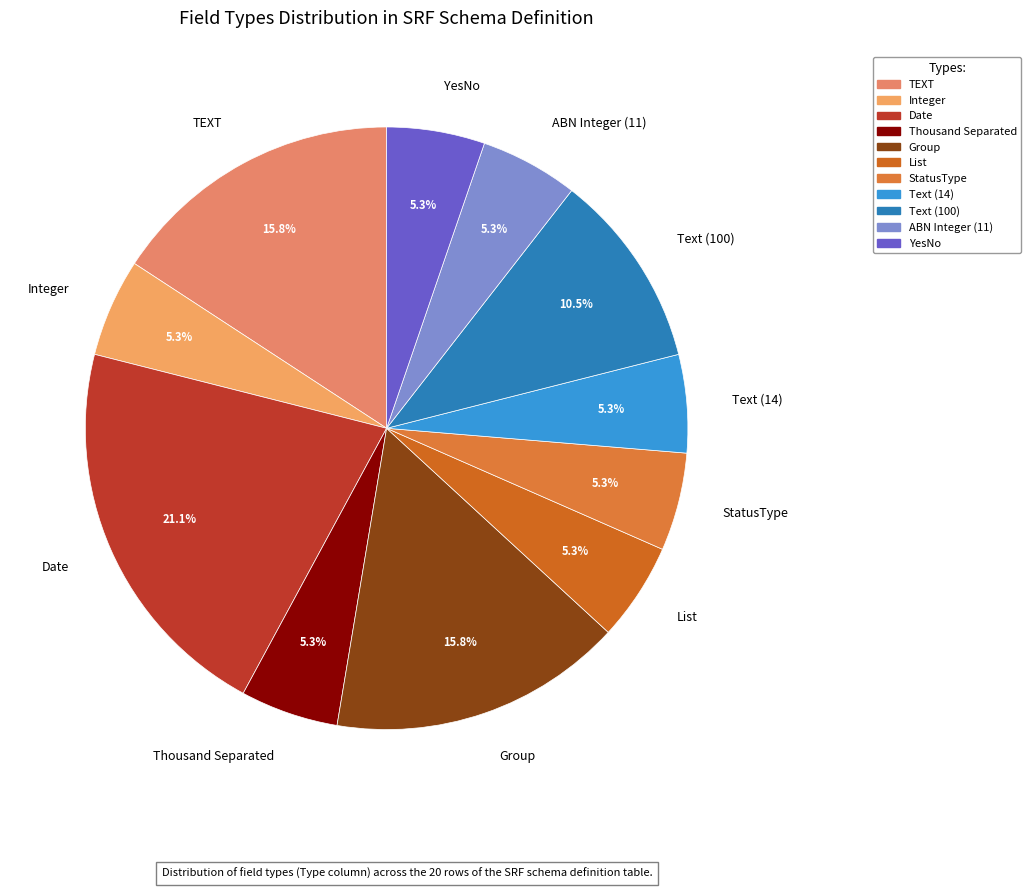

How many slices are in this pie chart?

11